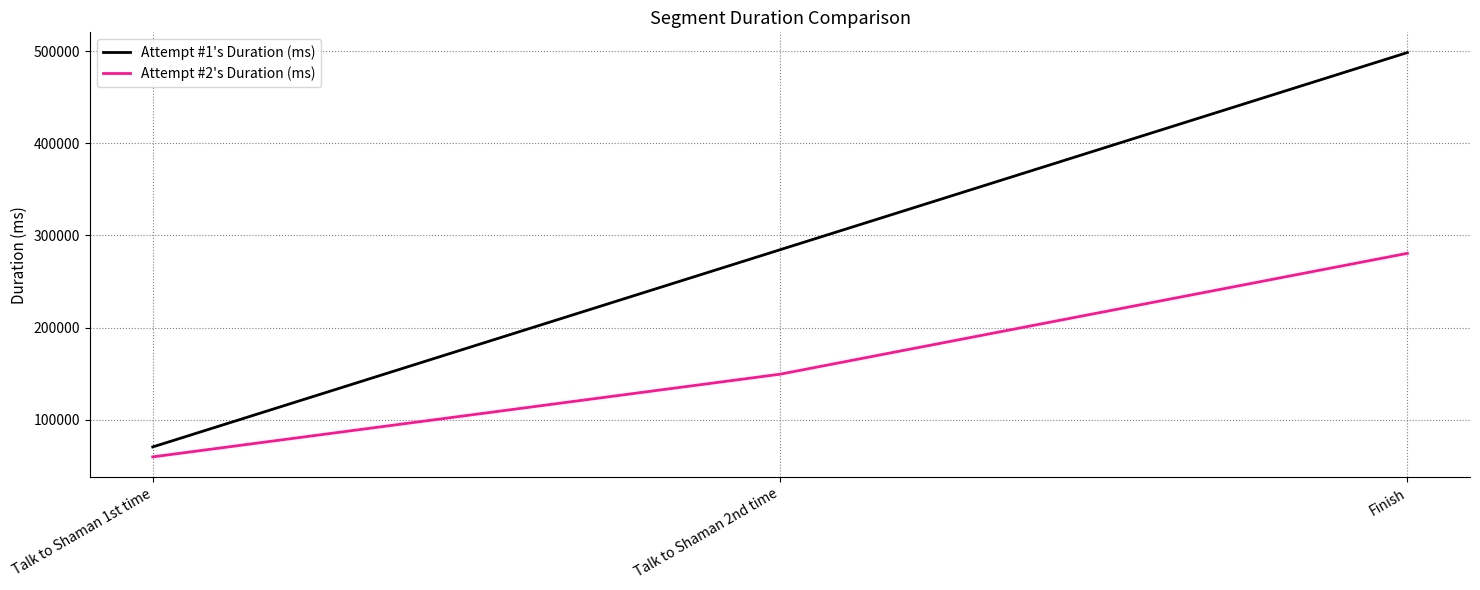

At which label is the value closest to 170041?

Talk to Shaman 2nd time